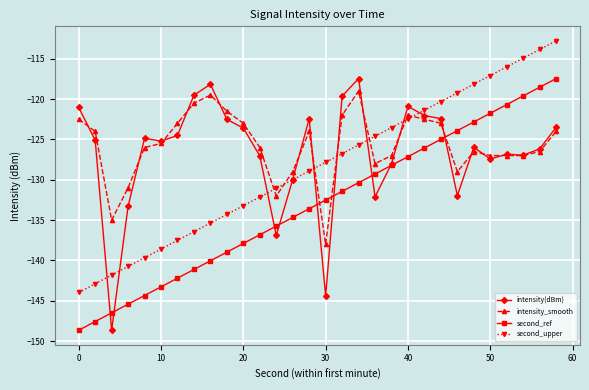

What is the minimum value shown in the chart?

-148.7